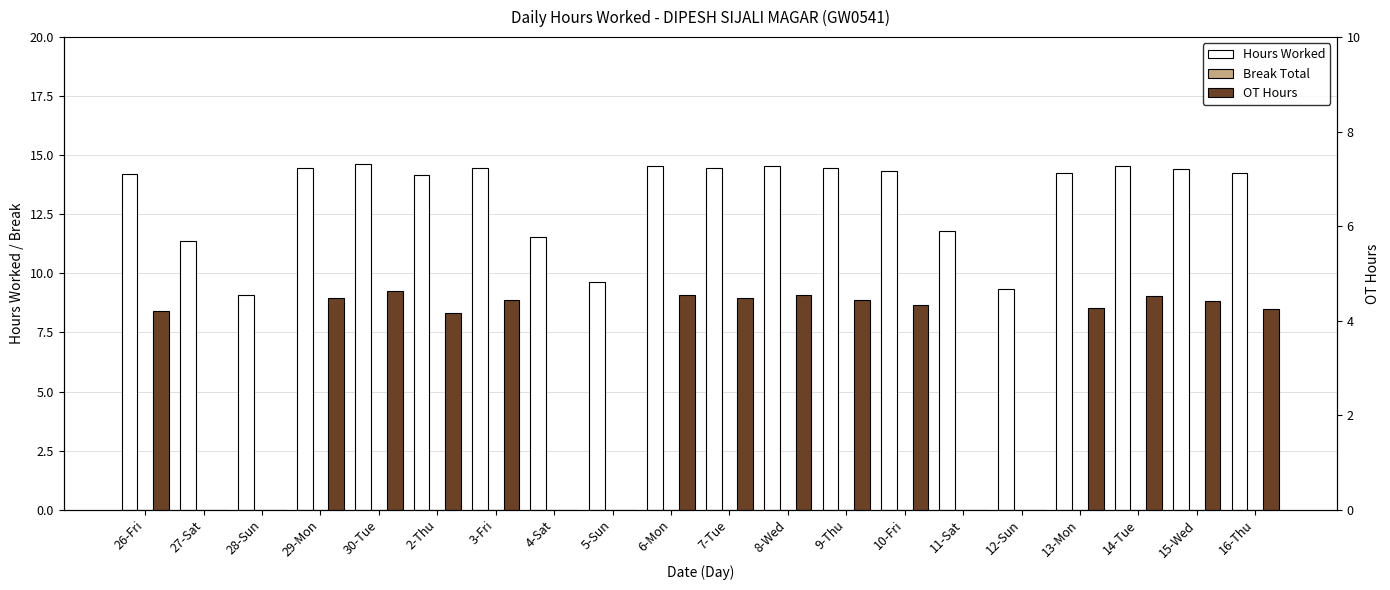

Rank the categories by Hours Worked value from highest to lowest.

30-Tue, 6-Mon, 8-Wed, 14-Tue, 29-Mon, 7-Tue, 3-Fri, 9-Thu, 15-Wed, 10-Fri, 13-Mon, 16-Thu, 26-Fri, 2-Thu, 11-Sat, 4-Sat, 27-Sat, 5-Sun, 12-Sun, 28-Sun